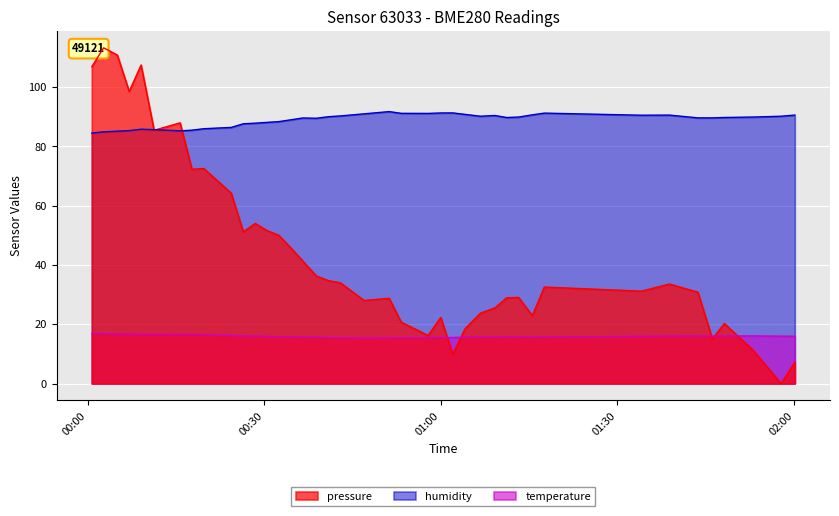

Which series ends up on top after the final intersection of pressure and temperature?

temperature